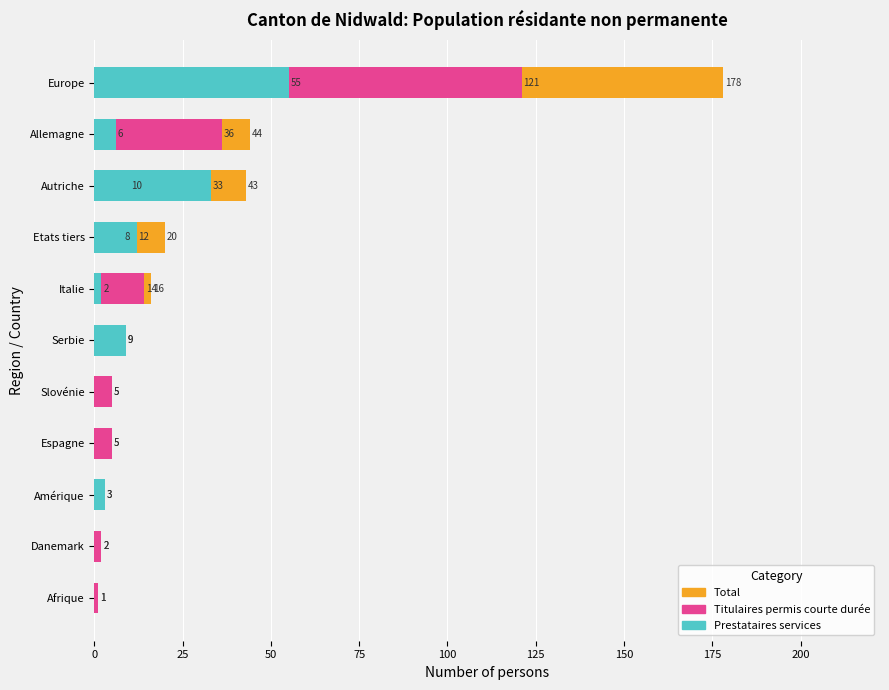

Reading left to right, transcribe all the data shown in this chart.

Total: 1	2	3	5	5	9	16	20	43	44	178
Titulaires permis courte durée: 1	2	0	5	5	0	14	8	10	36	121
Prestataires services: 0	0	3	0	0	9	2	12	33	6	55